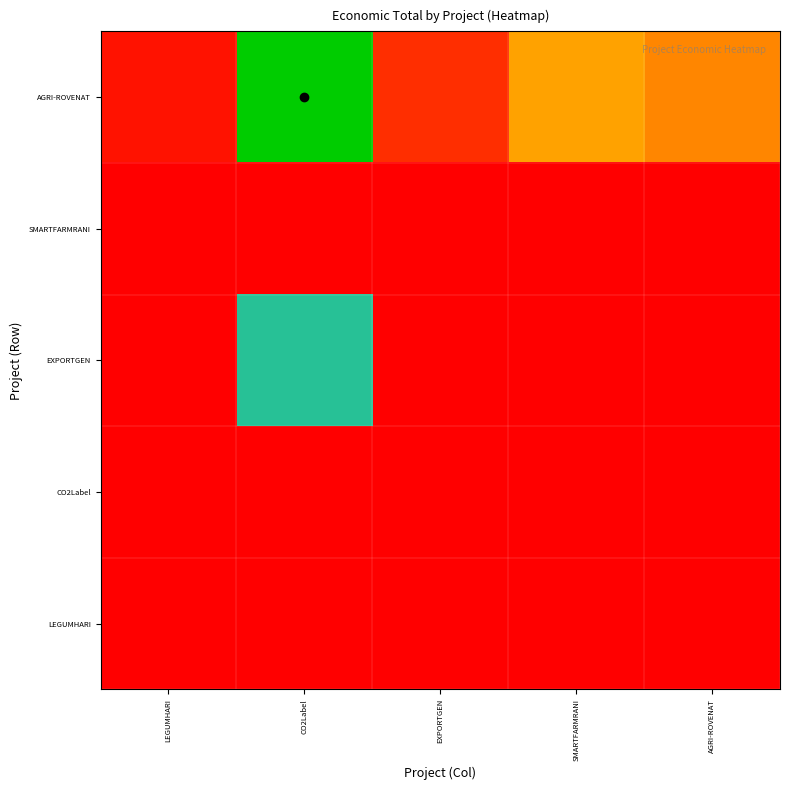

Reading left to right, extract all data points from this chart.

LEGUMHARI: LEGUMHARI=0.3	CO2Label=8.7	EXPORTGEN=0.8	SMARTFARMRANI=2.8	AGRI-ROVENAT=2.3
CO2Label: LEGUMHARI=0.2	CO2Label=5.0	EXPORTGEN=0.5	SMARTFARMRANI=1.6	AGRI-ROVENAT=1.3
EXPORTGEN: LEGUMHARI=0.0	CO2Label=1.1	EXPORTGEN=0.1	SMARTFARMRANI=0.3	AGRI-ROVENAT=0.3
SMARTFARMRANI: LEGUMHARI=0.3	CO2Label=7.1	EXPORTGEN=0.6	SMARTFARMRANI=2.3	AGRI-ROVENAT=1.9
AGRI-ROVENAT: LEGUMHARI=119329.5	CO2Label=3344458.2	EXPORTGEN=301094.8	SMARTFARMRANI=1065462.8	AGRI-ROVENAT=878553.2